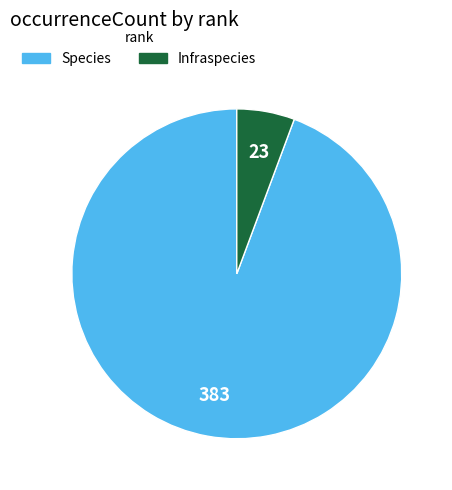

Is it true that Species is 89% of the pie?

False